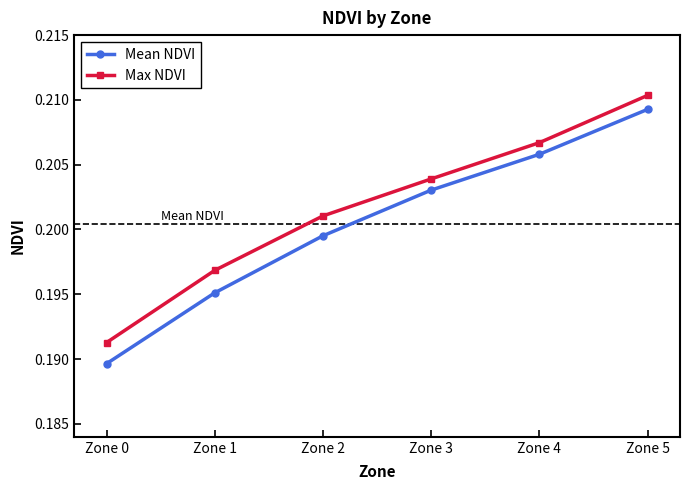

Which category has the highest value across all series?

Zone 5